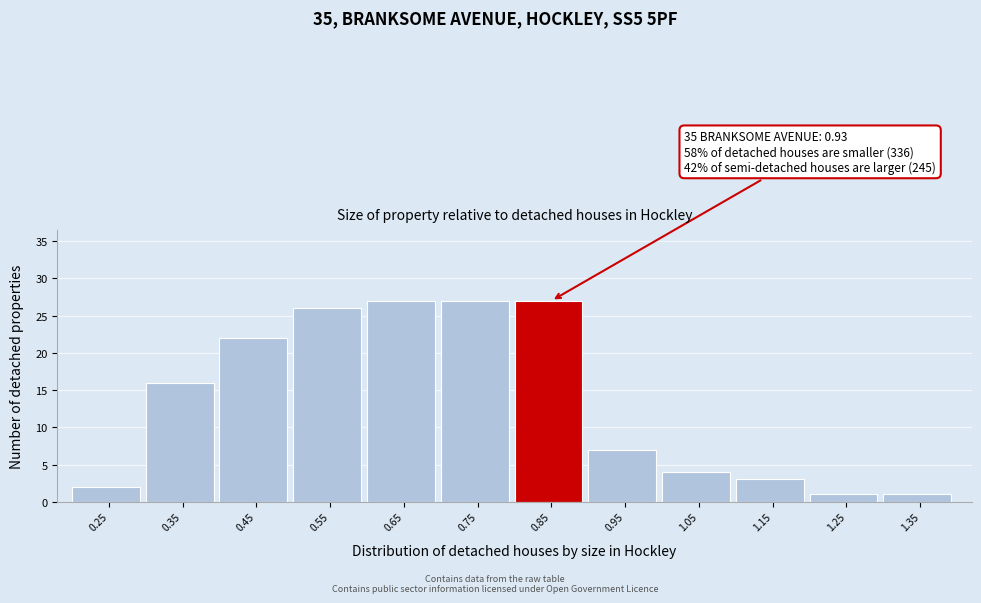

Reading right to left, list all the values displayed in this chart.

1.35=1	1.25=1	1.15=3	1.05=4	0.95=7	0.85=27	0.75=27	0.65=27	0.55=26	0.45=22	0.35=16	0.25=2